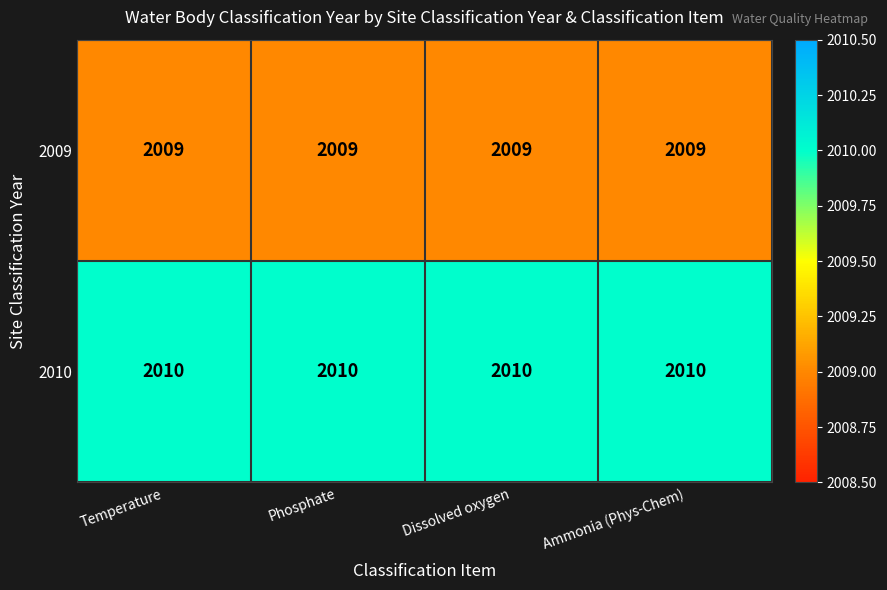

Count the number of categories in the chart.

4